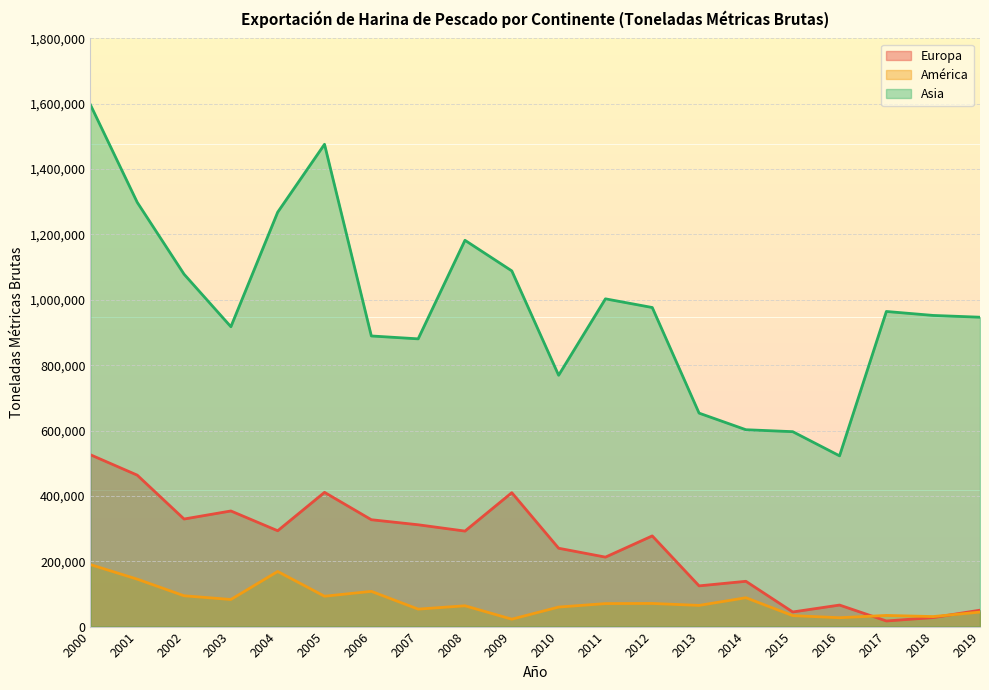

Read the Europa value at 2010, to the nearest 10.

239770